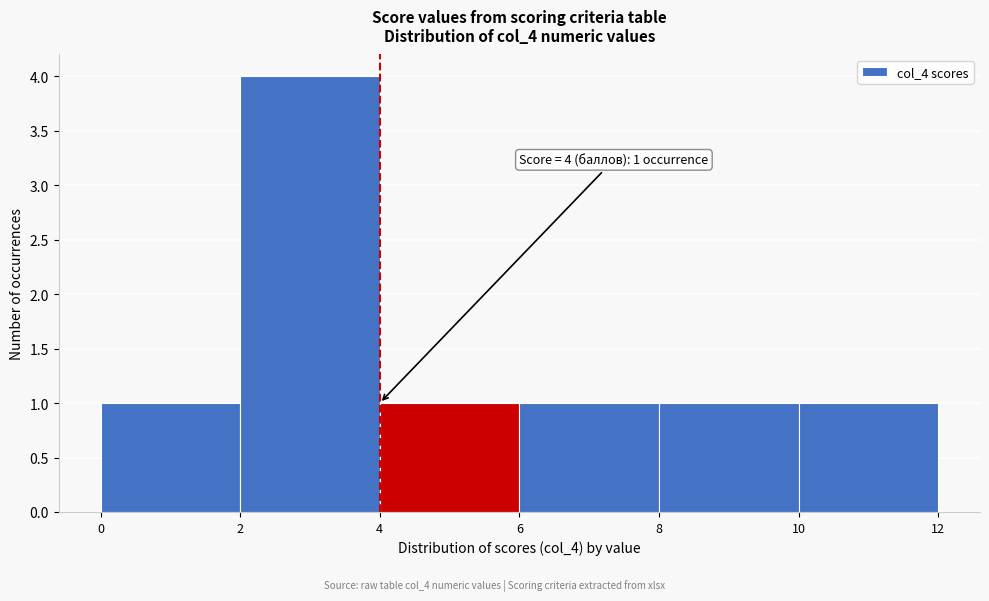

Which range on the x-axis has the tallest bar?

2 to 4